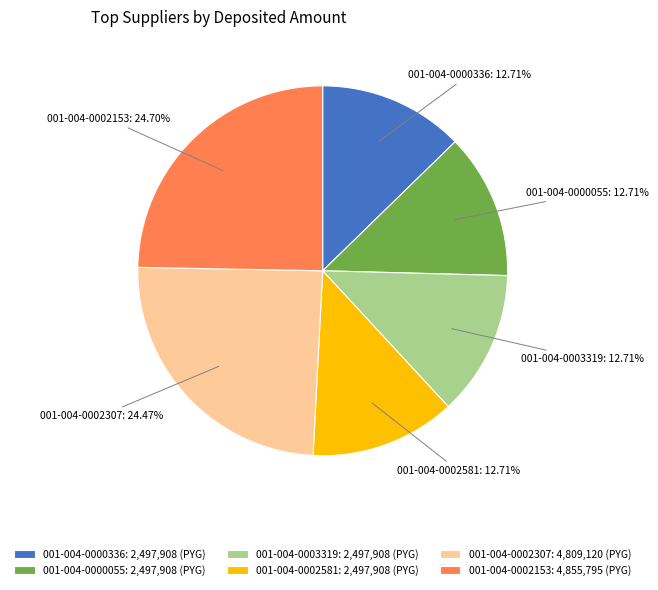

How many slices are in this pie chart?

6